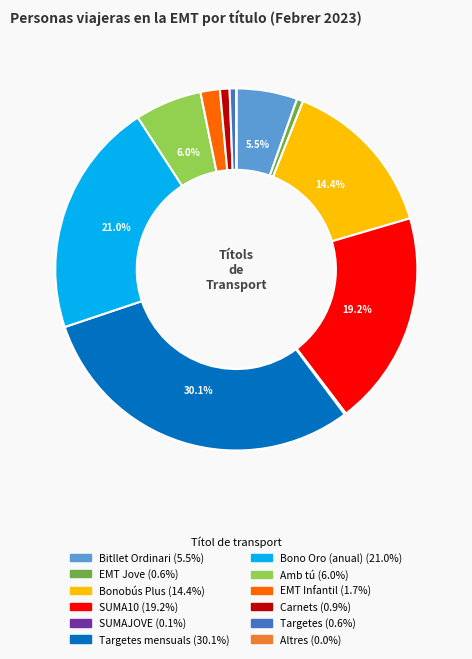

Does any single category account for the majority?

No